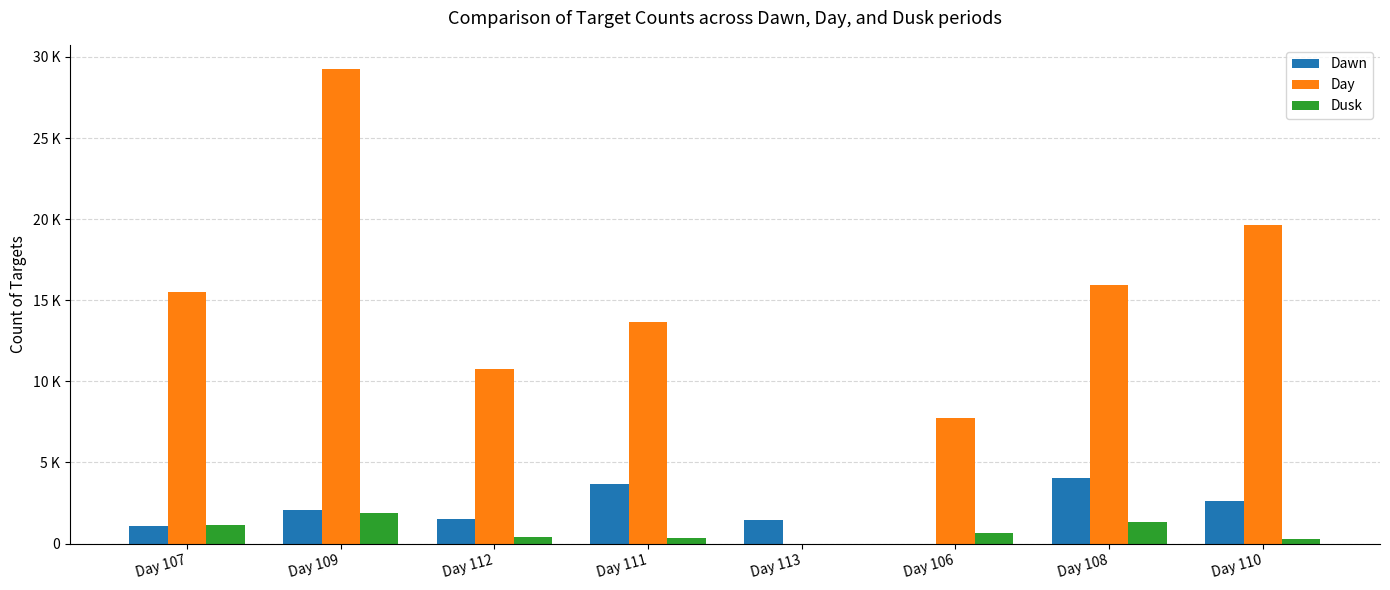

What is the difference between the maximum and minimum values in the Day series?

29280